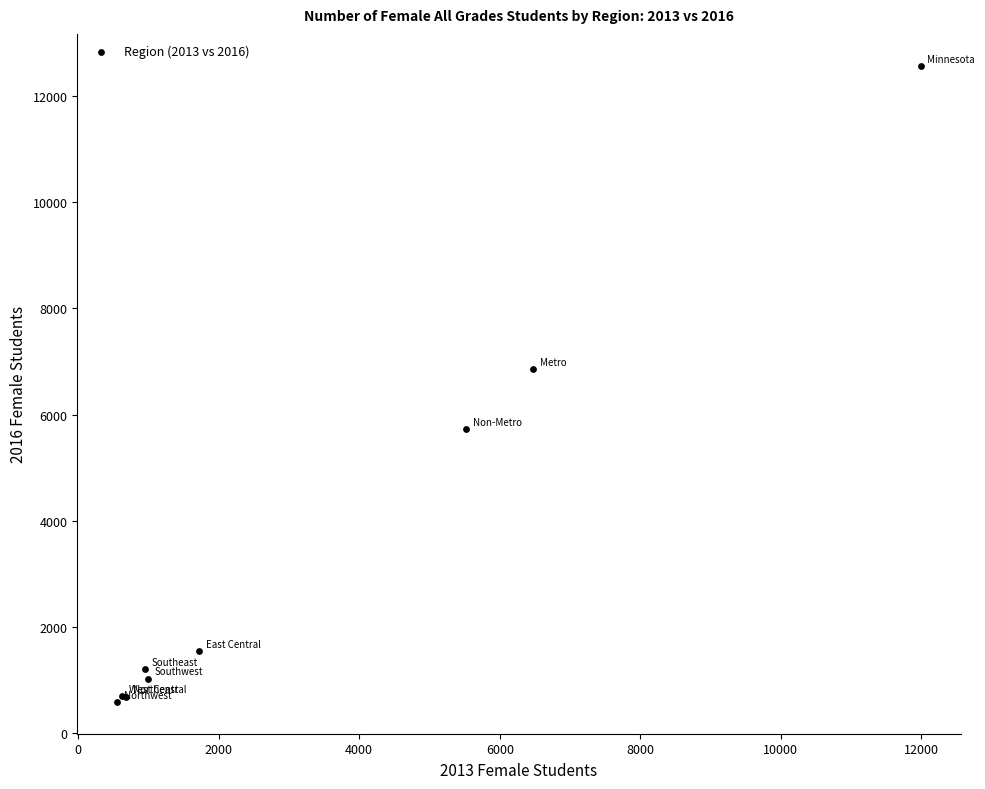

What Y value in the scatter plot is closest to 6579?

6856